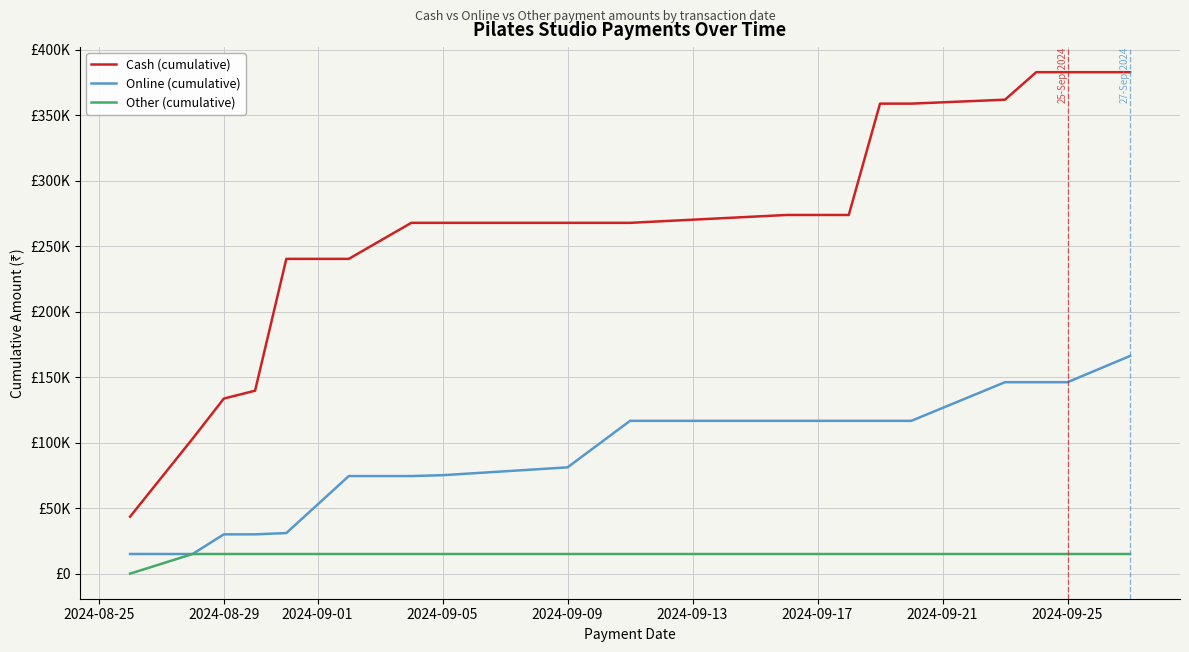

What are all the series names shown in the legend?

Cash (cumulative), Online (cumulative), Other (cumulative)